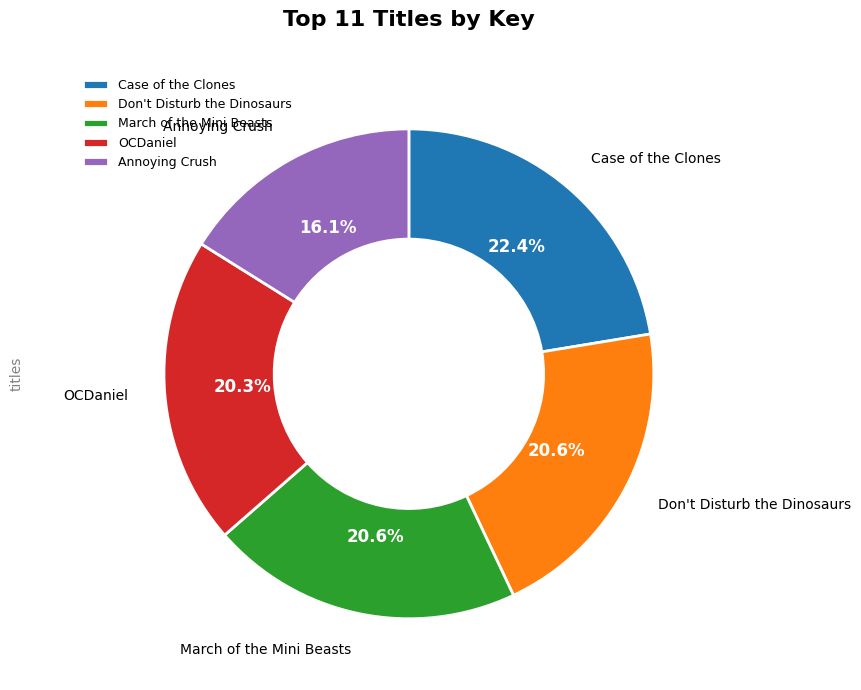

Does any single category account for the majority?

No